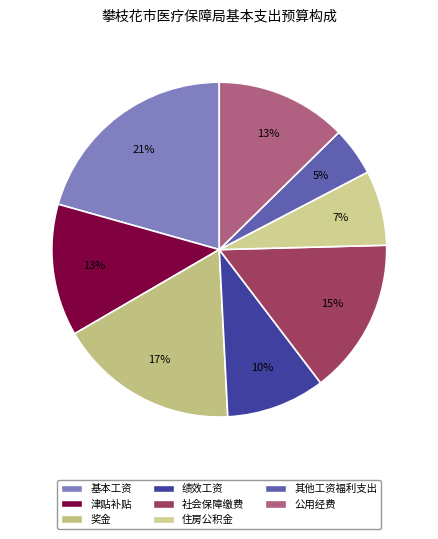

The 公用经费 slice represents 13% of the pie. True or false?

True